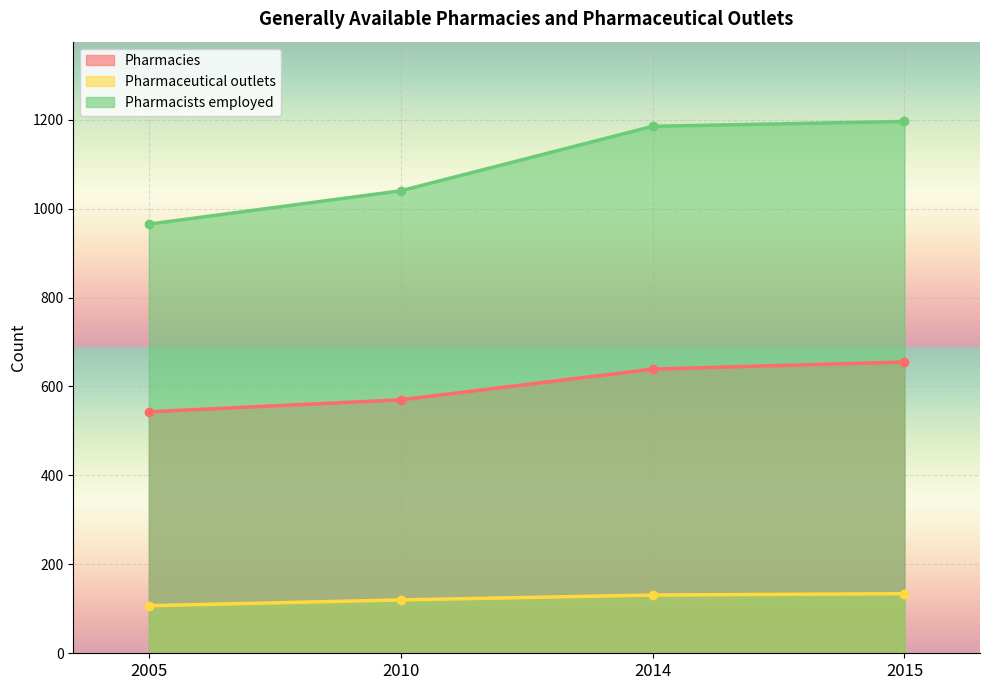

Count the Pharmacies values in the range 570 to 655.

3